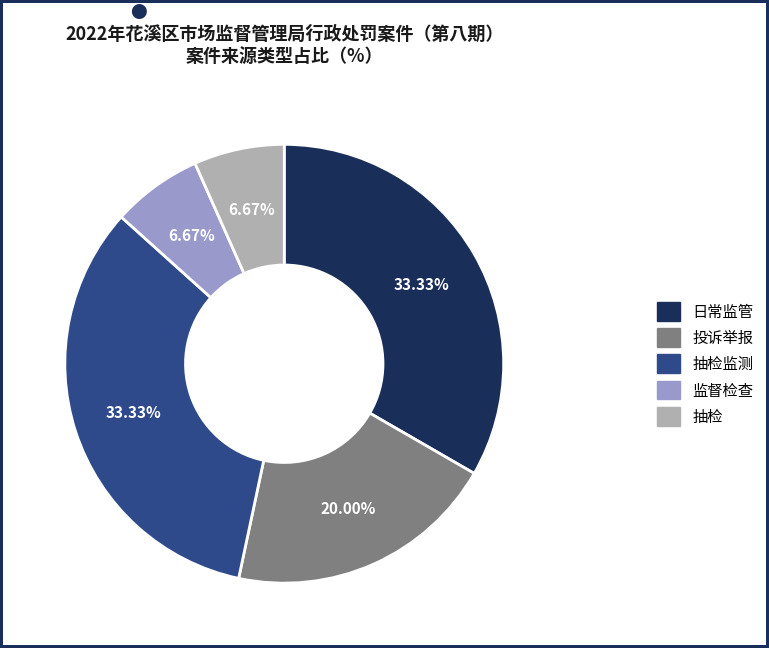

How many slices are in this pie chart?

5